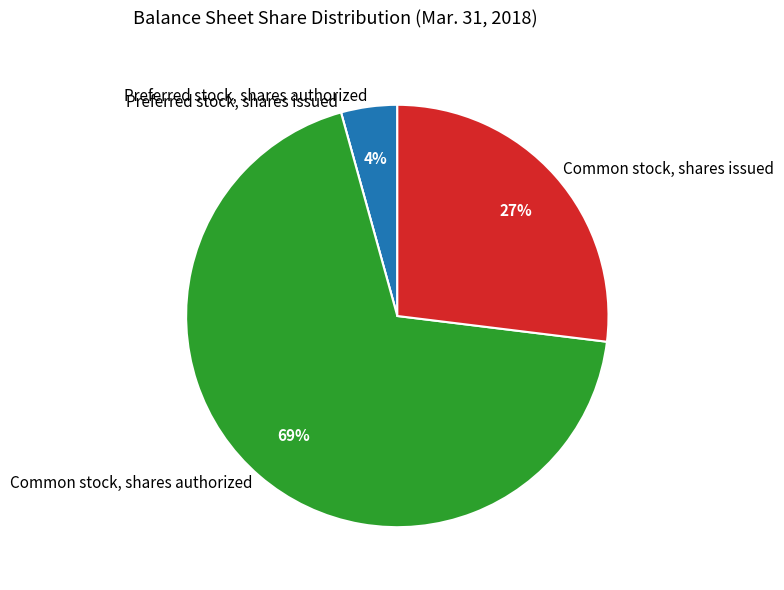

What percentage is the Preferred stock, shares authorized slice, to the nearest percent?

4%